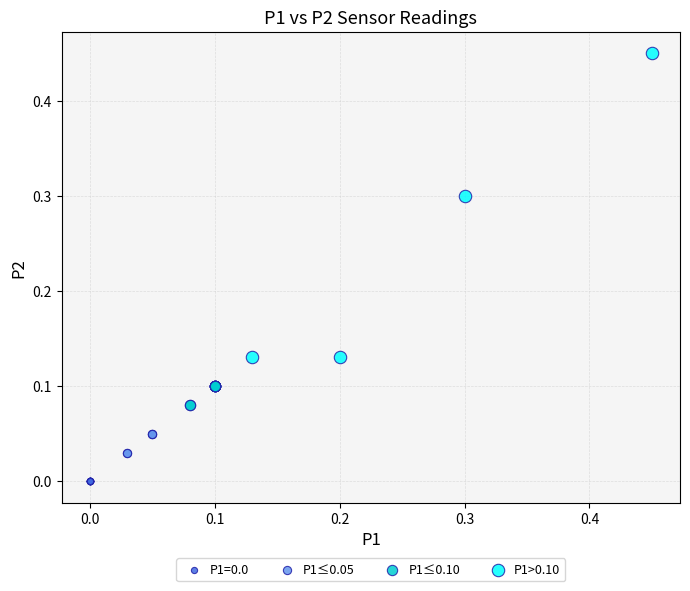

Which series reaches the maximum Y coordinate?

P1>0.10